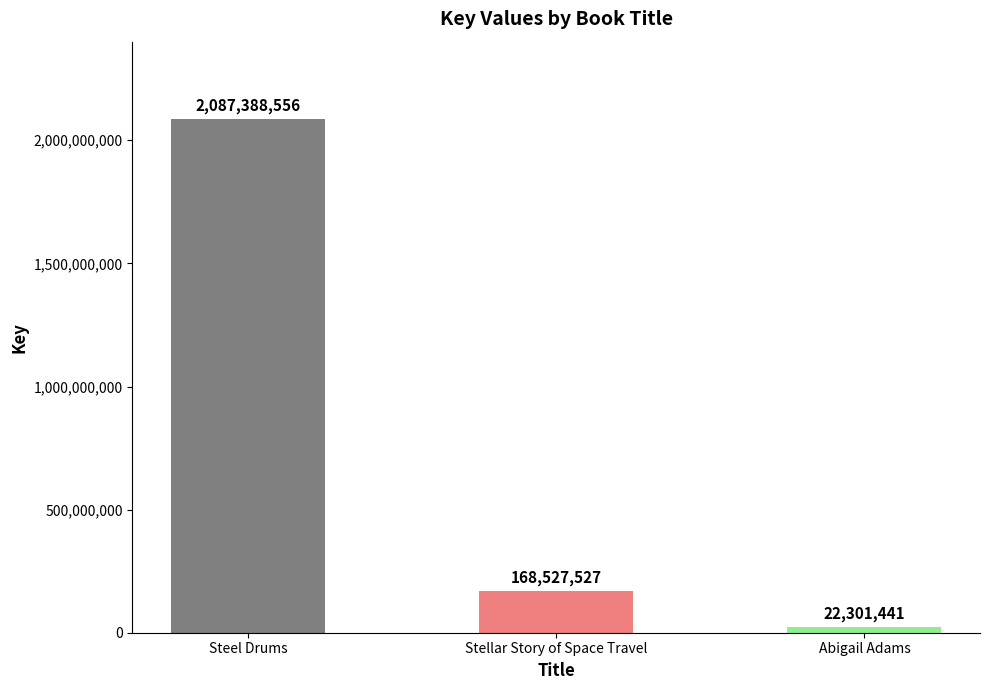

Which category has the lowest value across all series?

Abigail Adams